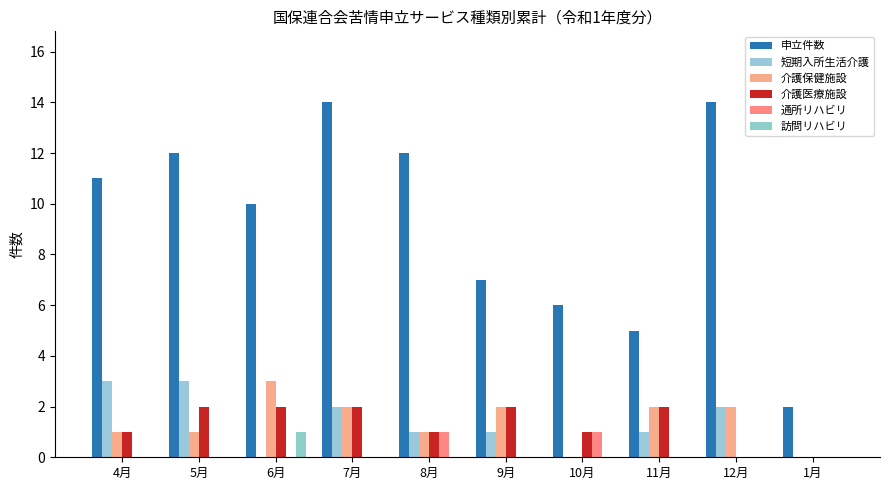

Which series has the widest spread of values?

申立件数